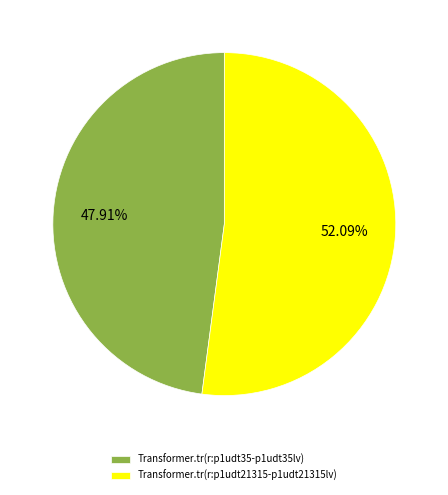

To the nearest percent, what is the average slice percentage?

50%